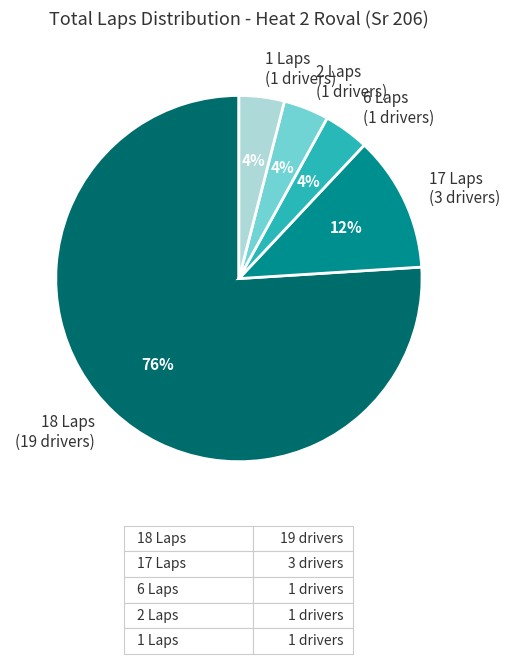

Which category has the biggest portion of the pie?

18 Laps (19 drivers)